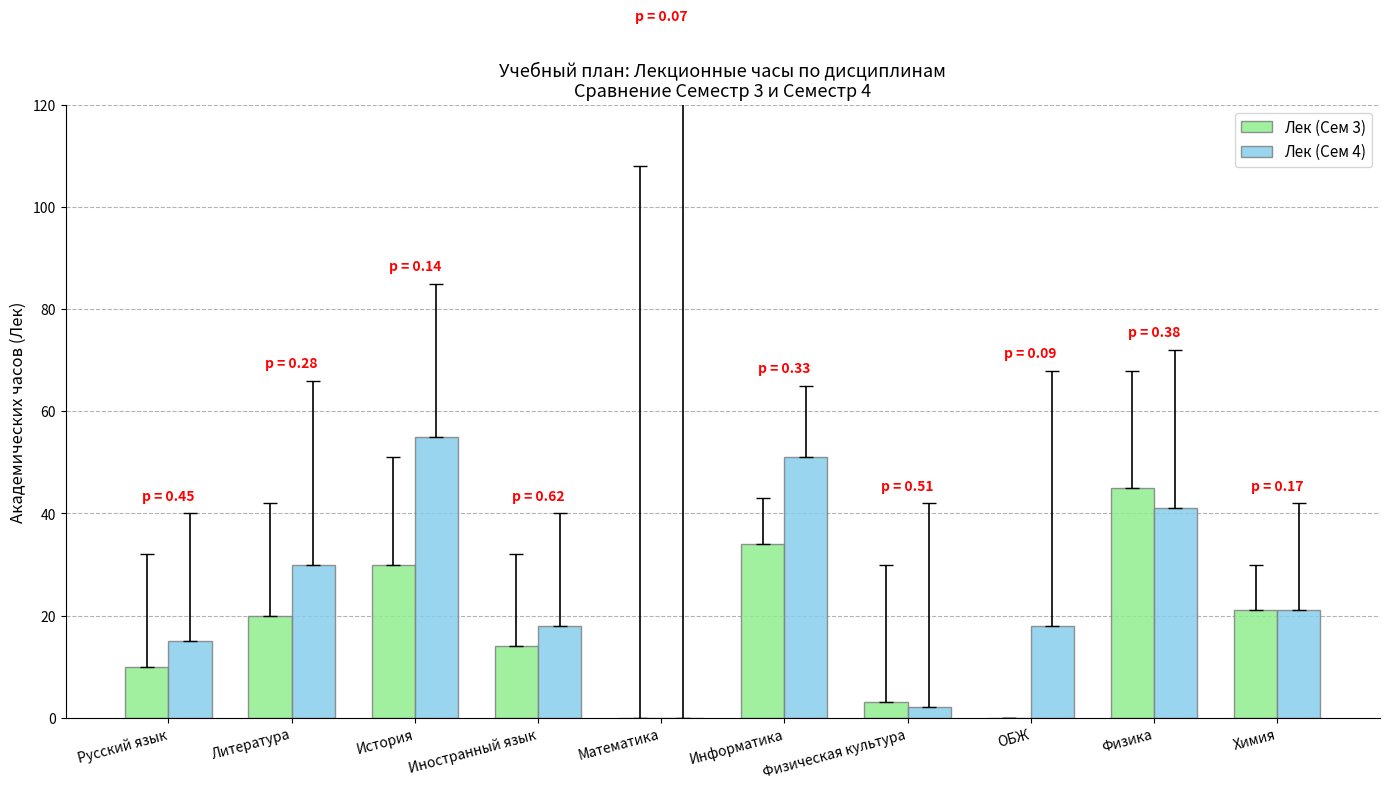

Is the value of Лек (Сем 4) at История greater than the value of Лек (Сем 3) at Химия?

Yes